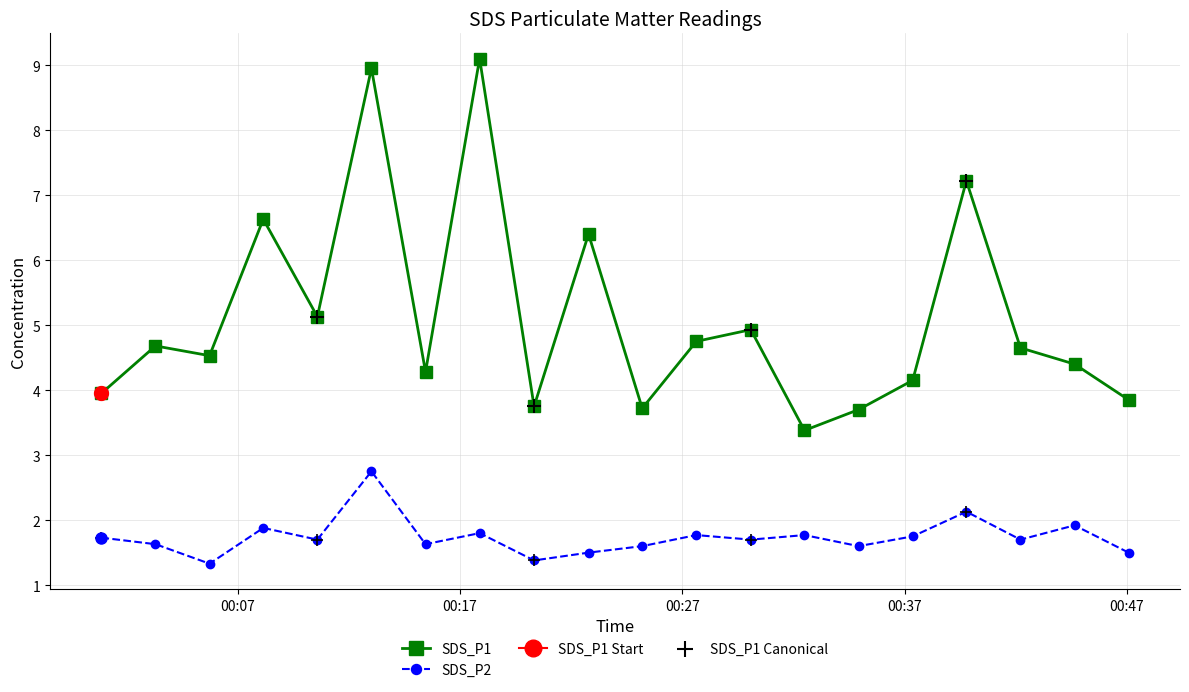

True or false: SDS_P2 and SDS_P1 cross at least once.

False